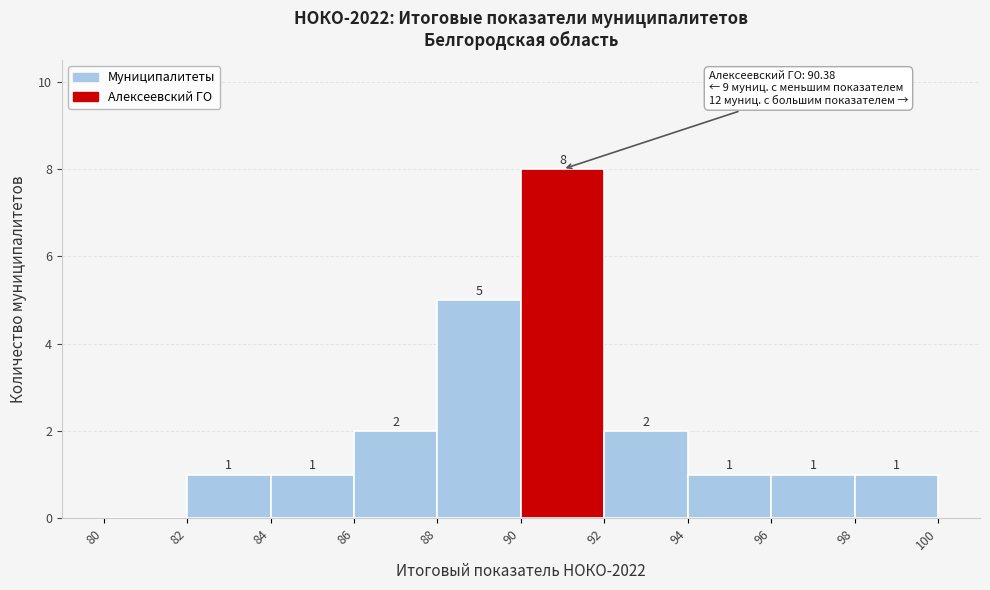

Which range on the x-axis has the tallest bar?

90 to 92